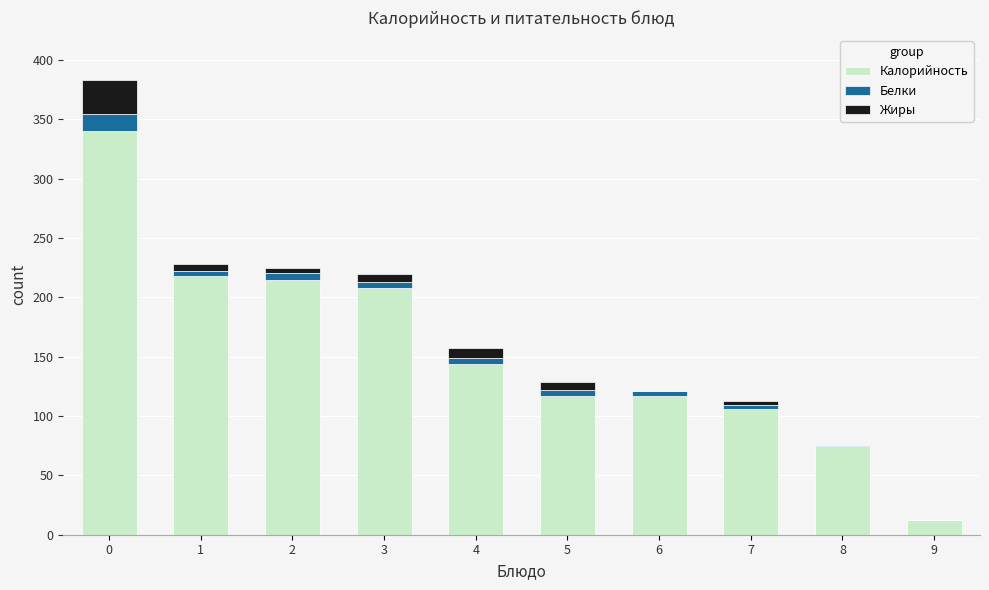

The value of Калорийность at 3 is 208. True or false?

True